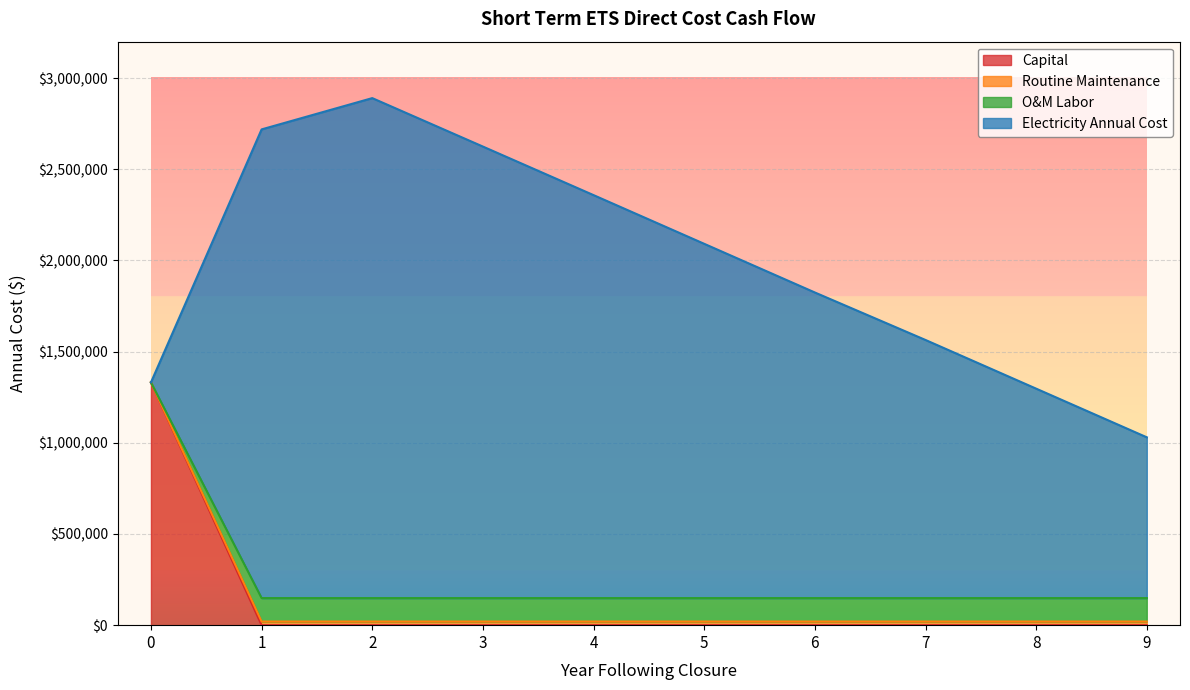

Is it true that O&M Labor equals 77791.2 at 2?

False